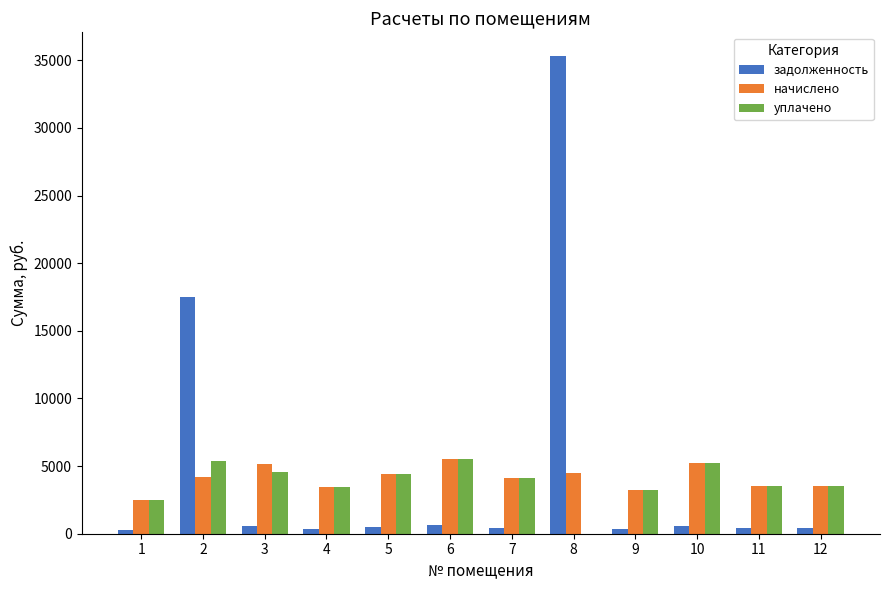

At which category is the sum across all series the highest?

8